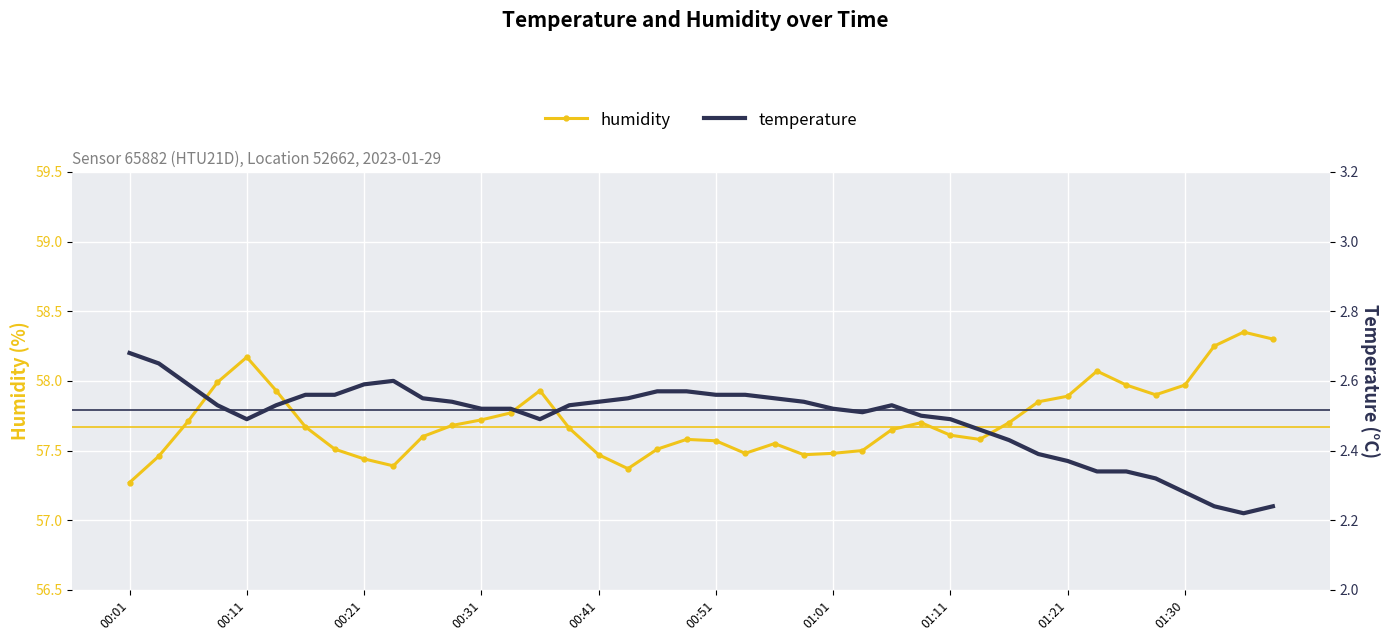

At which category does the chart reach its peak across all series?

38